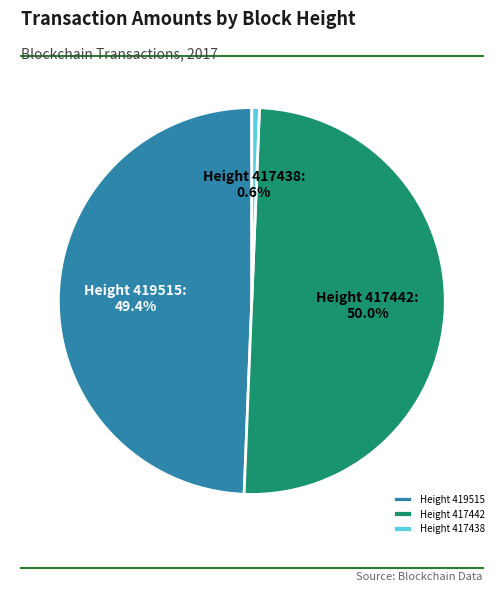

Rank the categories by value from lowest to highest.

Height 417438, Height 419515, Height 417442